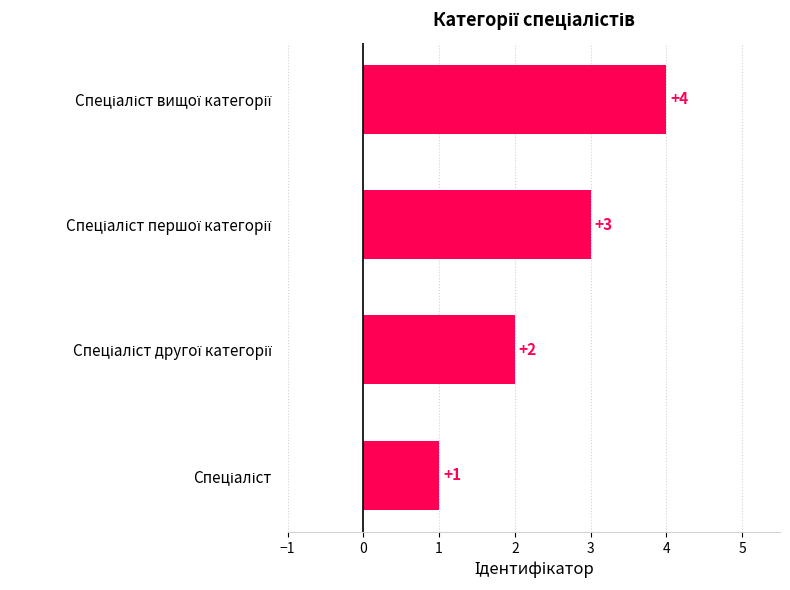

What is the difference between the maximum and minimum values?

3